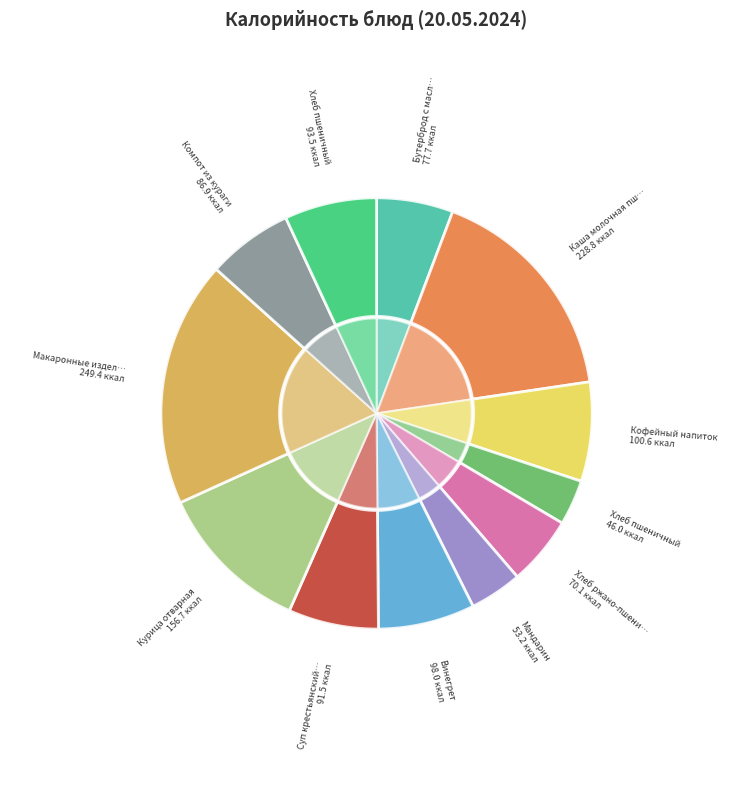

To the nearest percent, what portion does Компот из кураги represent?

6%